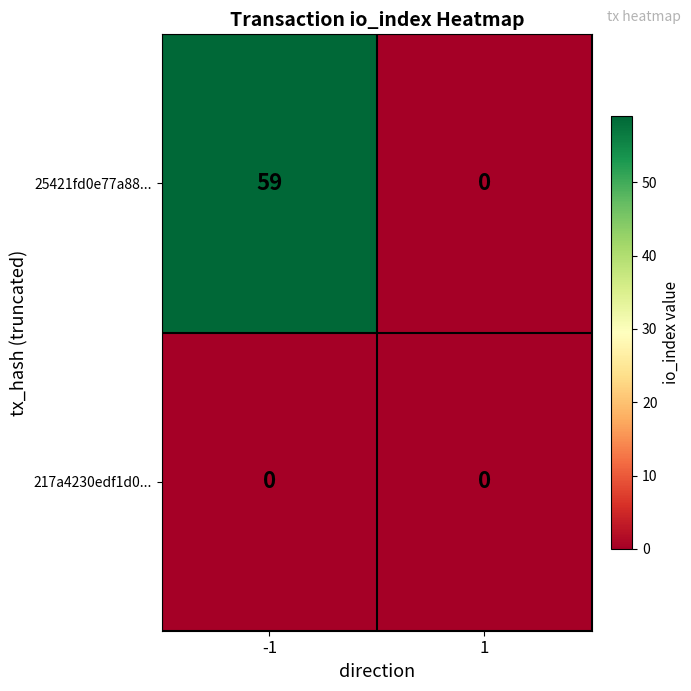

Between -1 and 1, which series saw the biggest shift?

25421fd0e77a88...